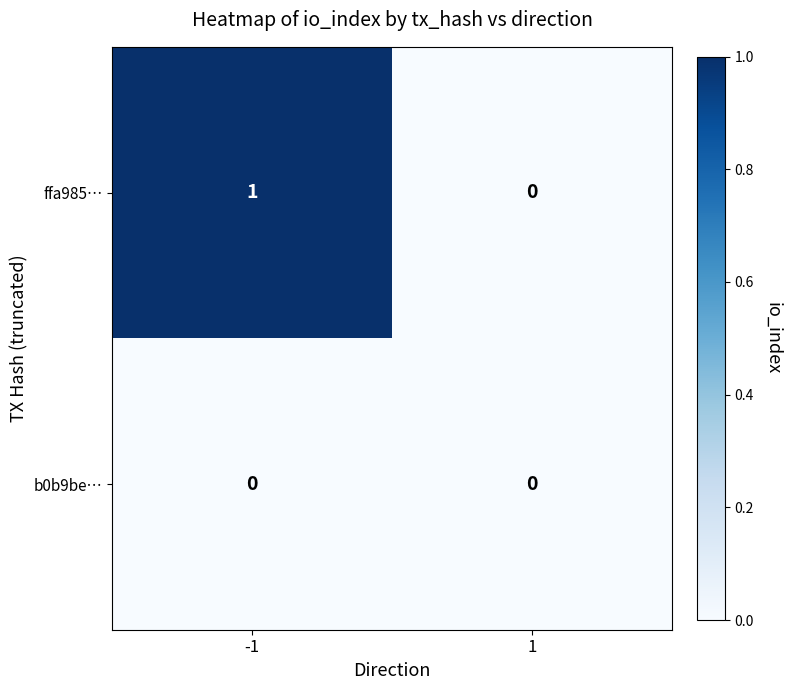

Rank the series by their maximum value, from highest to lowest.

ffa985…, b0b9be…